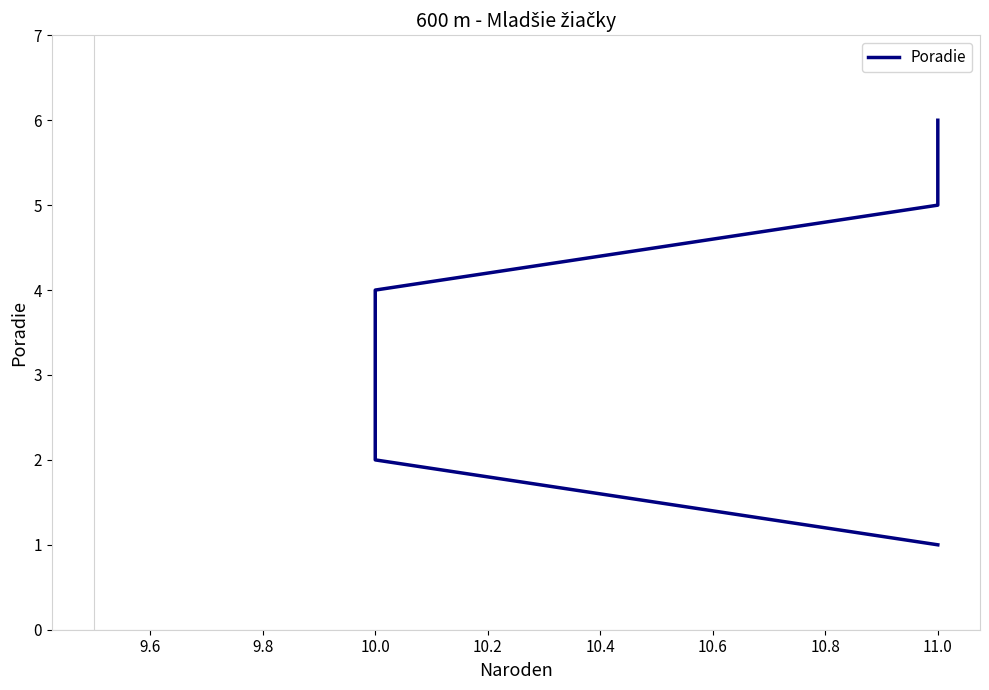

What is the change in value from 11.0 to 10.0?

+3